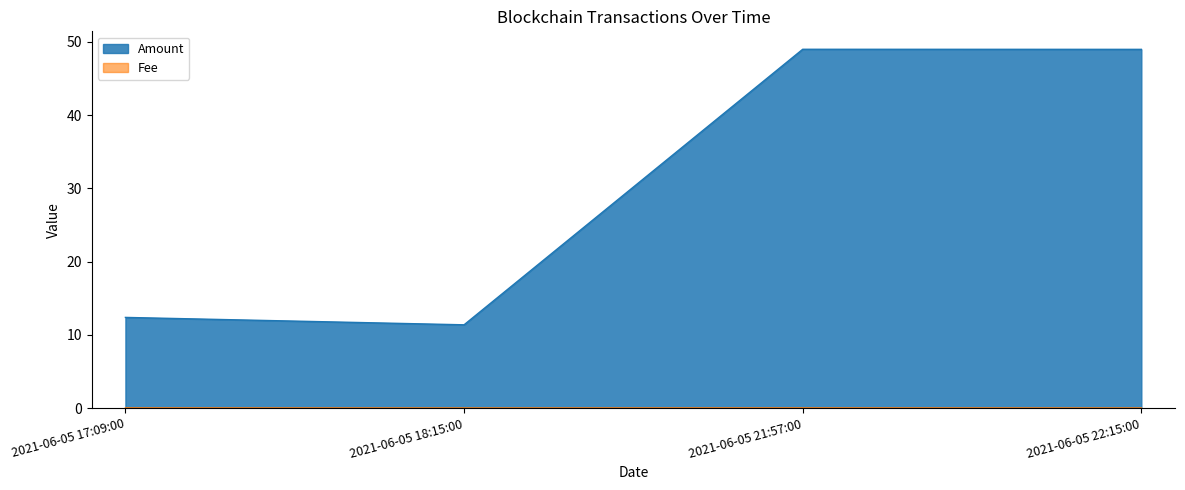

True or false: Fee has more than 1 interior local peaks.

False